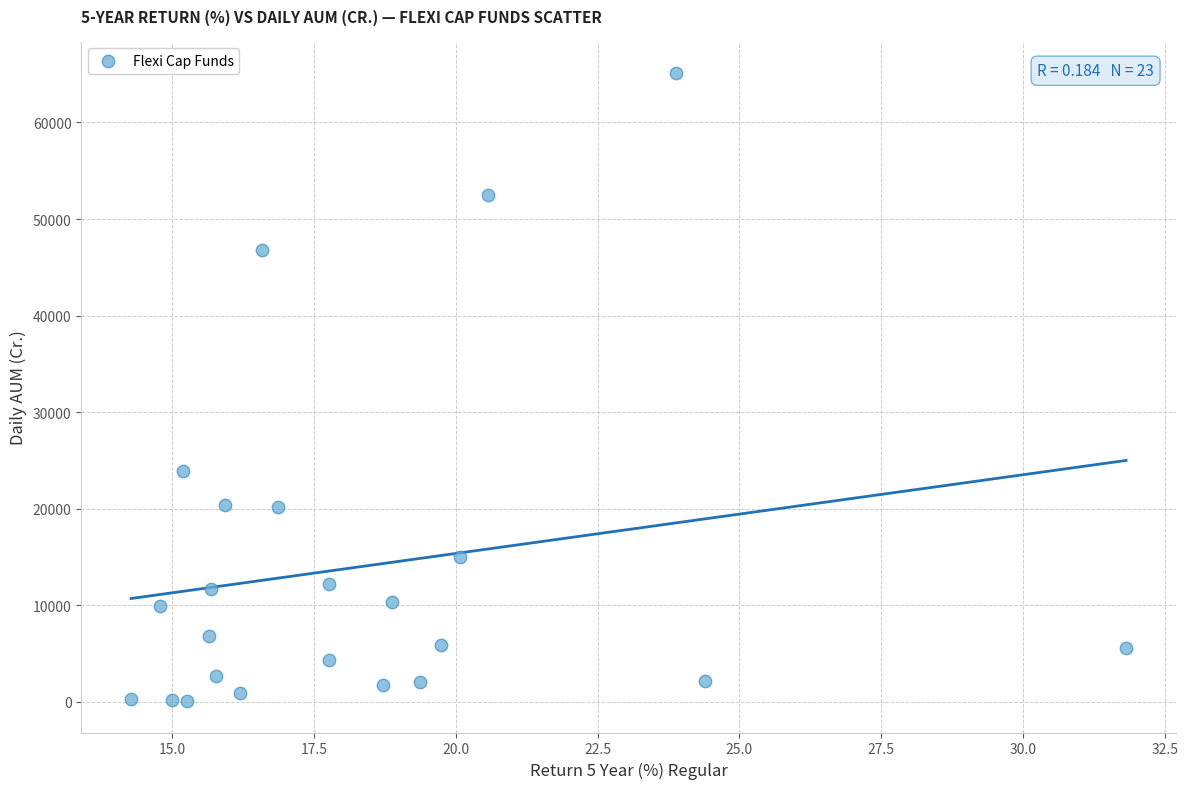

What is the range of Y values (max minus min)?

65040.0